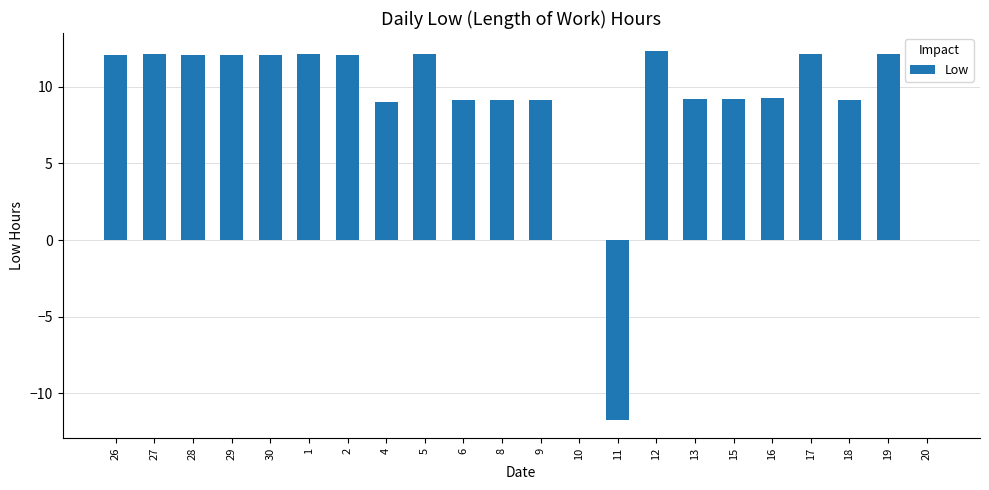

True or false: the data shows 14.9 at 18.

False